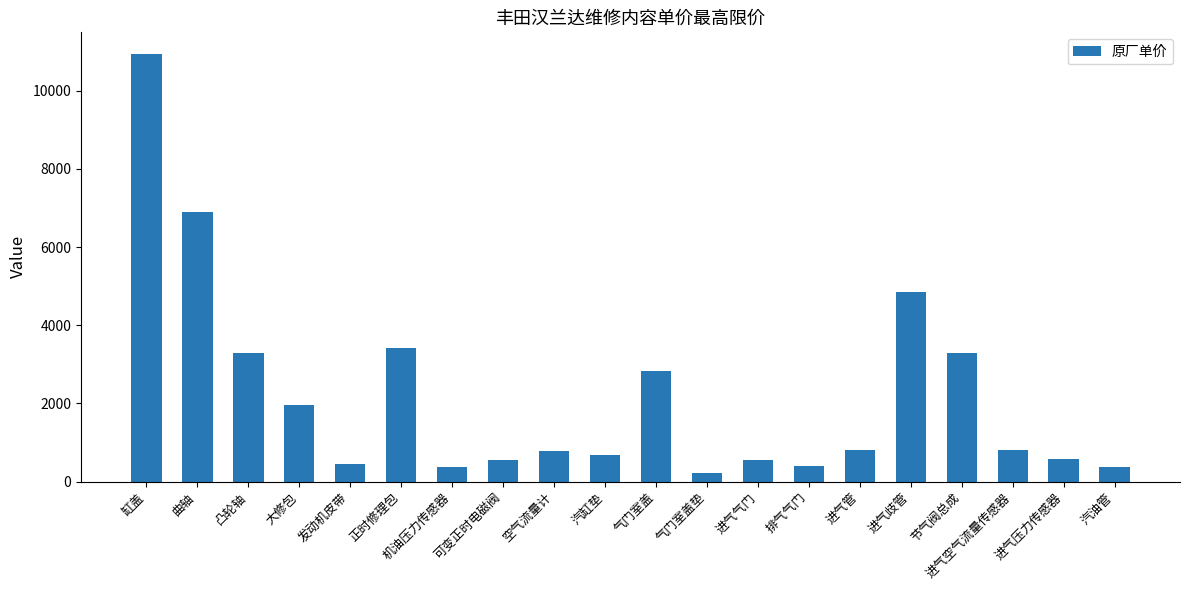

How many bars are there in total?

20